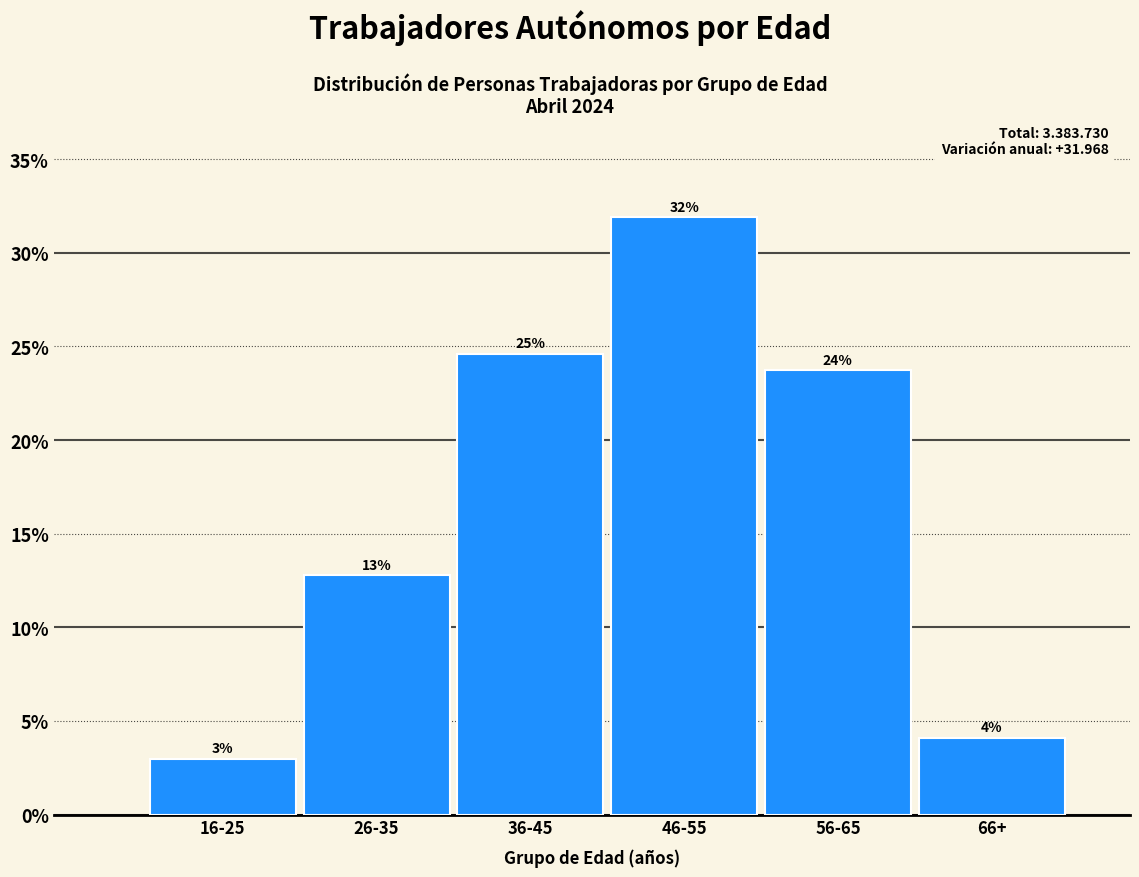

Does the chart contain any negative values?

No